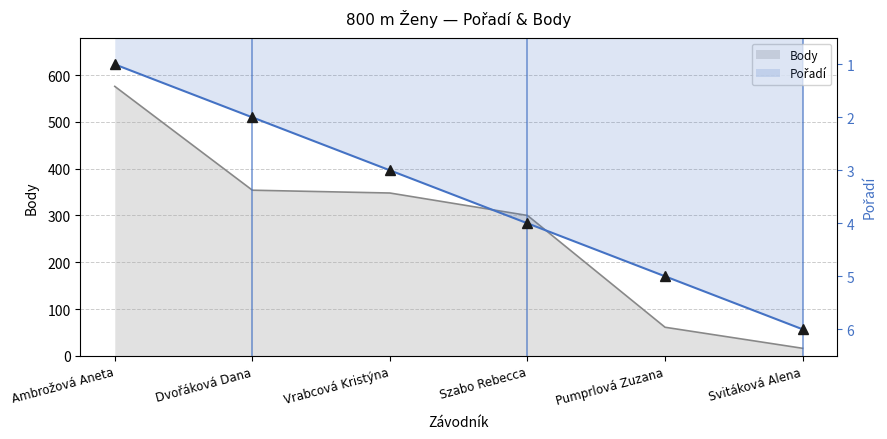

How many values are between 2 and 5?

4